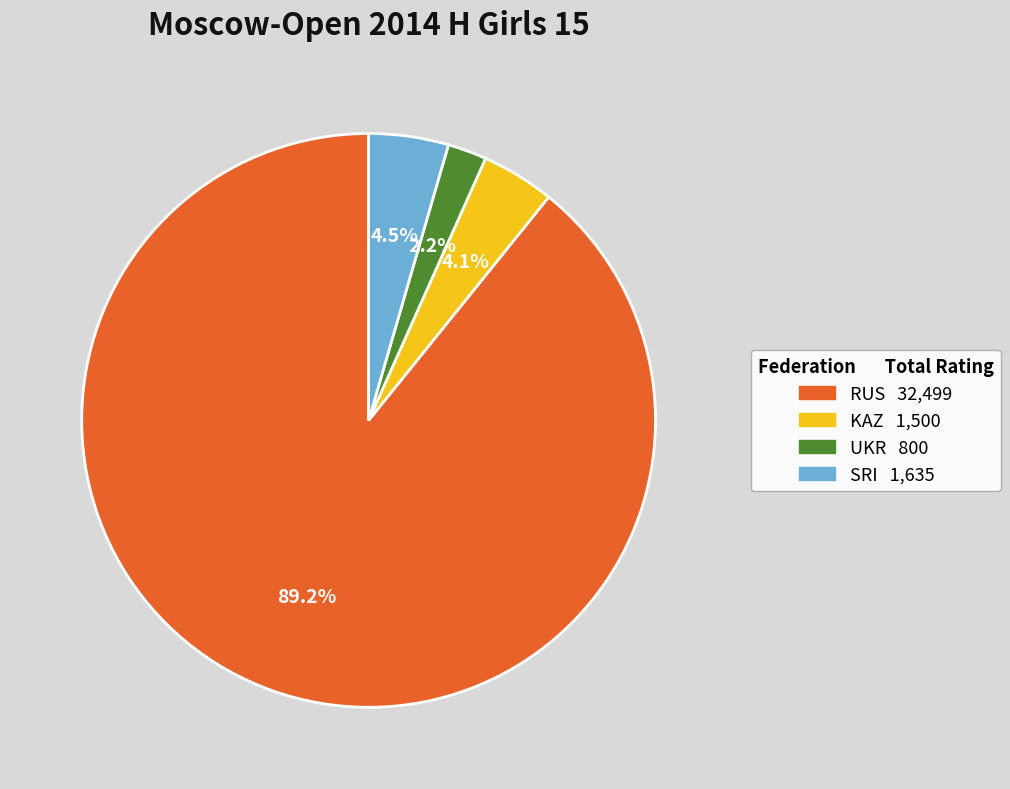

Is there any slice that represents more than half of the pie?

Yes